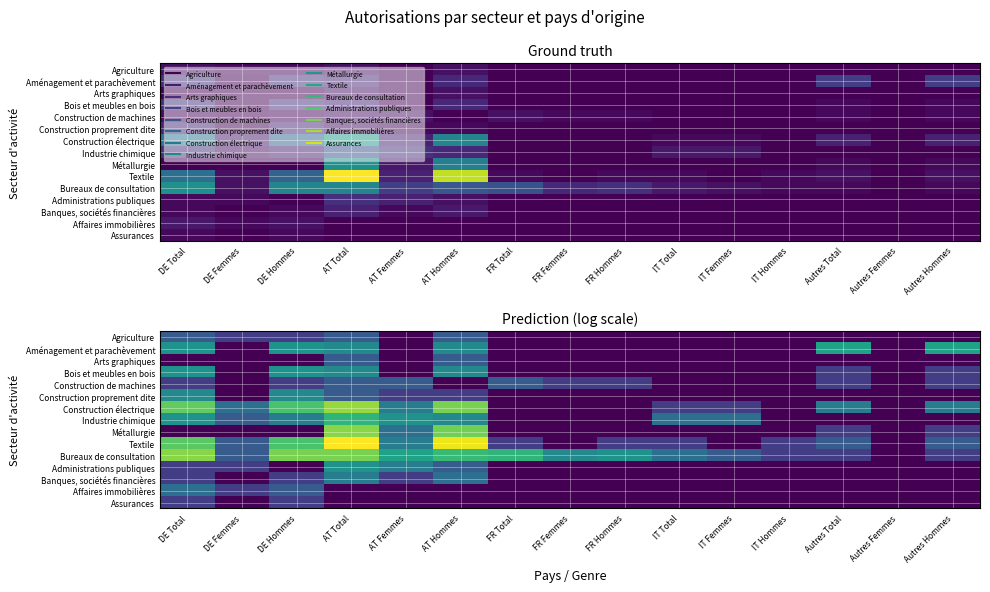

True or false: Industrie chimique has a value of 0.0 at FR Total.

True